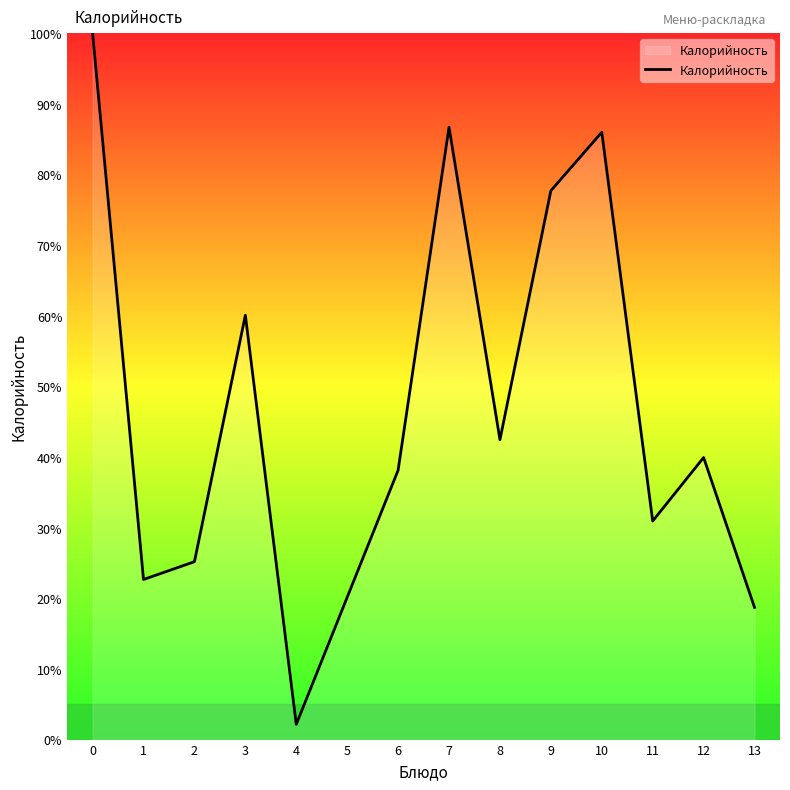

Which category has the lowest value across all series?

4